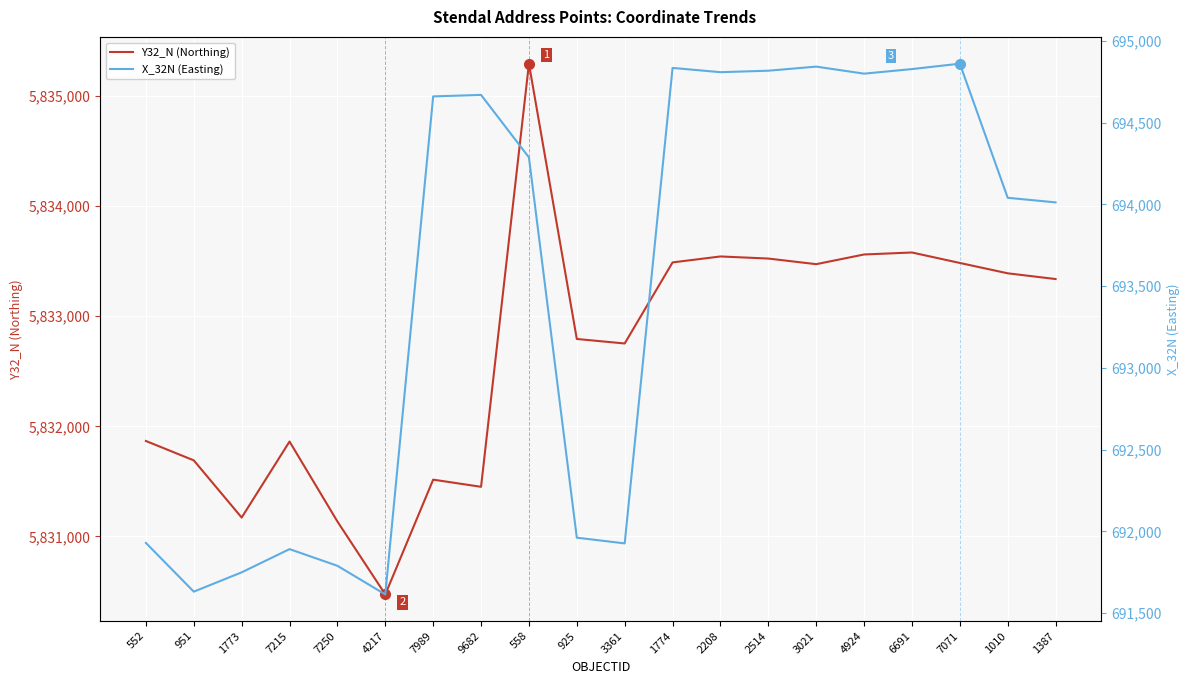

What is the difference between the highest and lowest values at 7071?

5138623